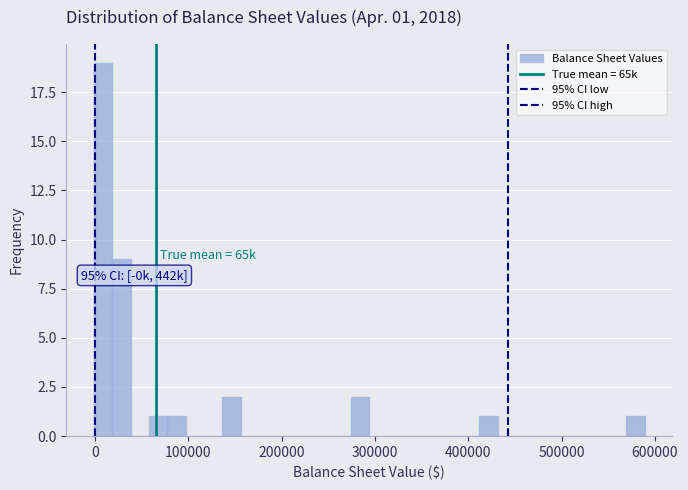

Around what value on the x-axis is the tallest bar? Give the approximate position of its centre, as read against the axis.

10000